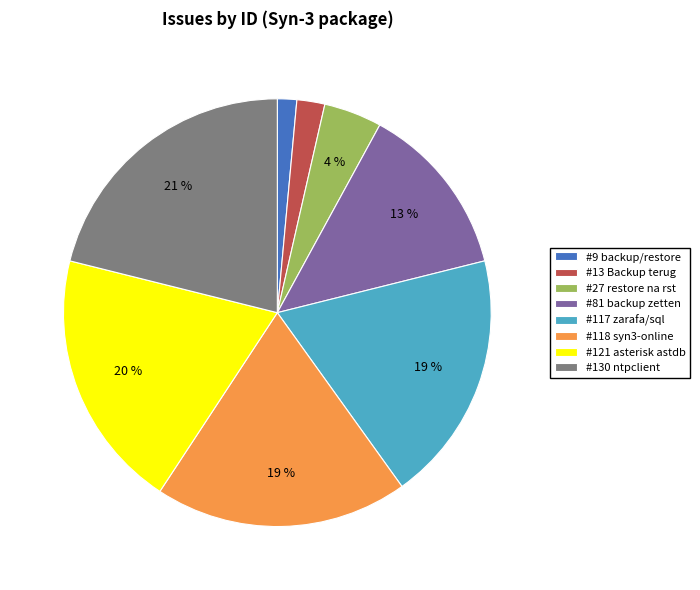

How many segments does this pie chart have?

8